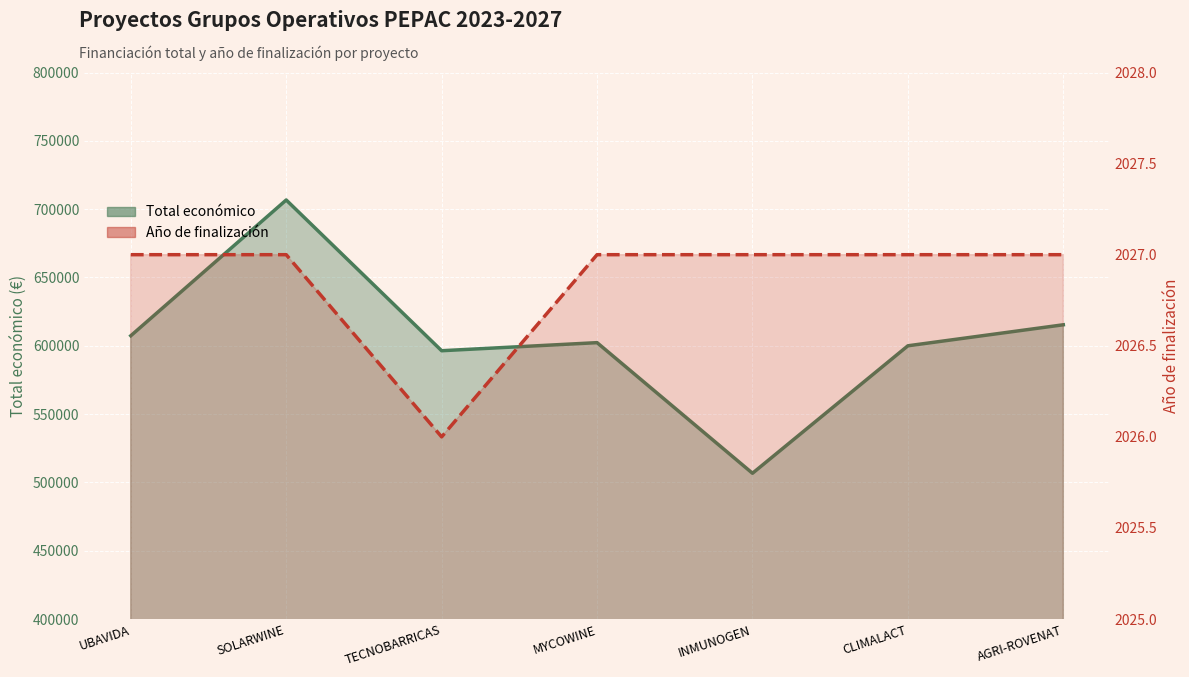

What is the maximum value for Año de finalización?

2027.0